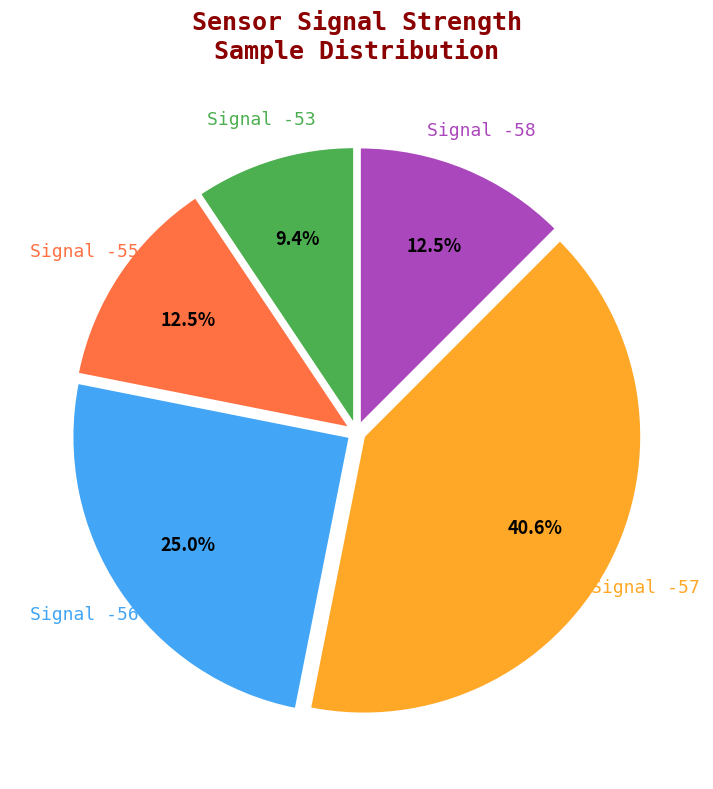

Is there a majority slice in this chart?

No